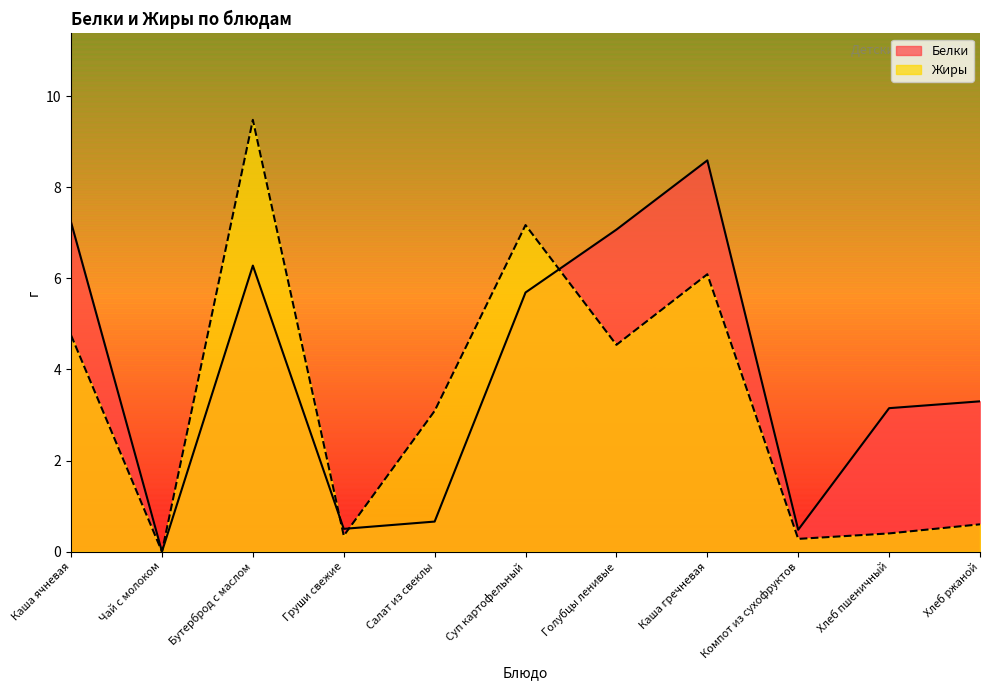

Between which two adjacent categories do Жиры and Белки first intersect?

Бутерброд с маслом and Груши свежие